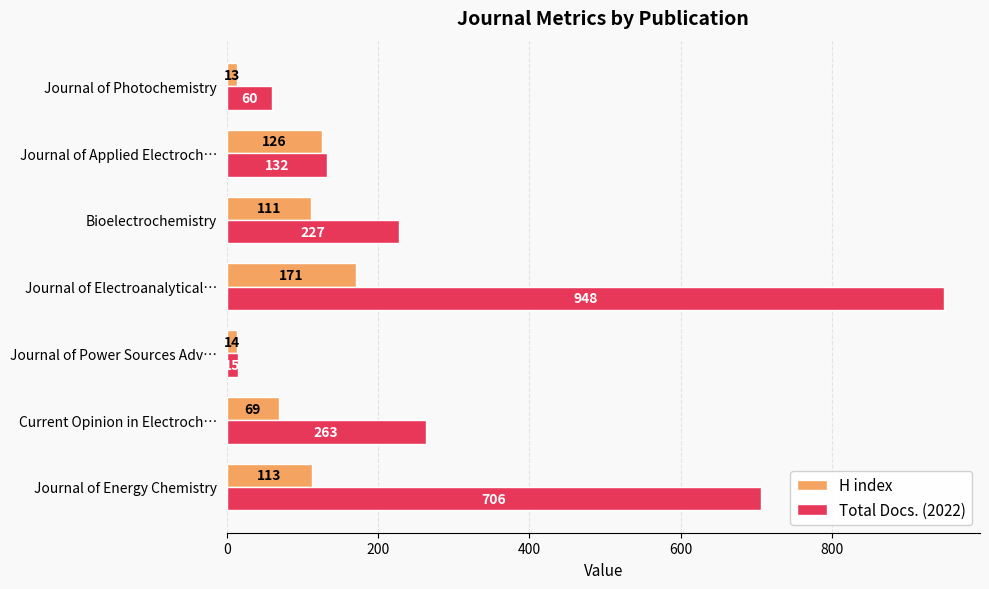

List the series in order of their peak value, lowest first.

H index, Total Docs. (2022)